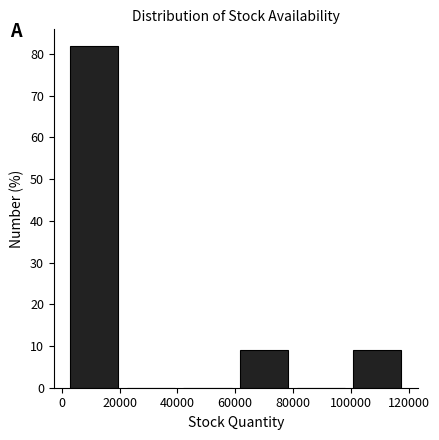

Reading left to right, list every bar in this chart as the range it spans on the x-axis followed by its height. Neither the bar edges nor the heights are printed on the chart, so give them approximately, as read against the axes.

2000 to 22000: 82
22000 to 42000: 0
42000 to 62000: 0
62000 to 82000: 9
82000 to 100000: 0
100000 to 120000: 9